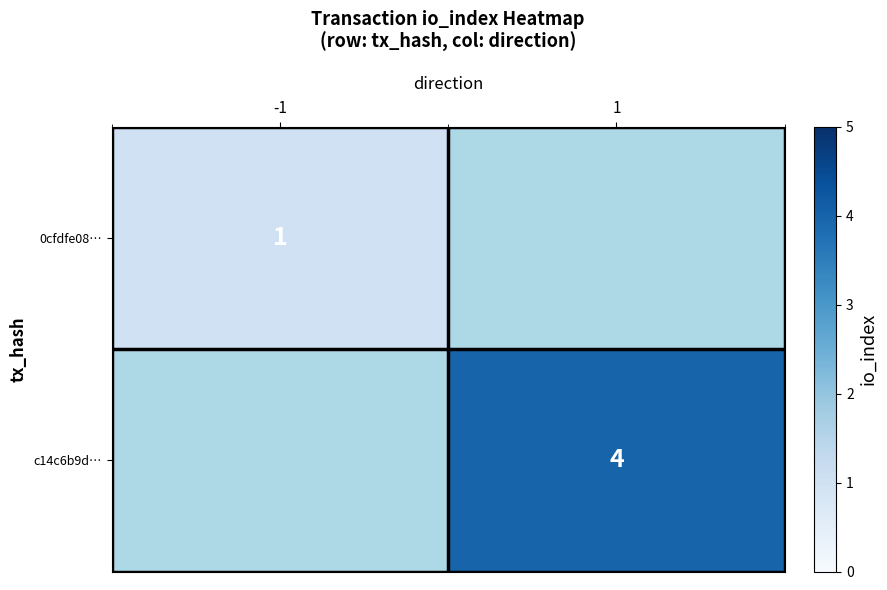

True or false: 0cfdfe08… has a value of 2 at -1.

False